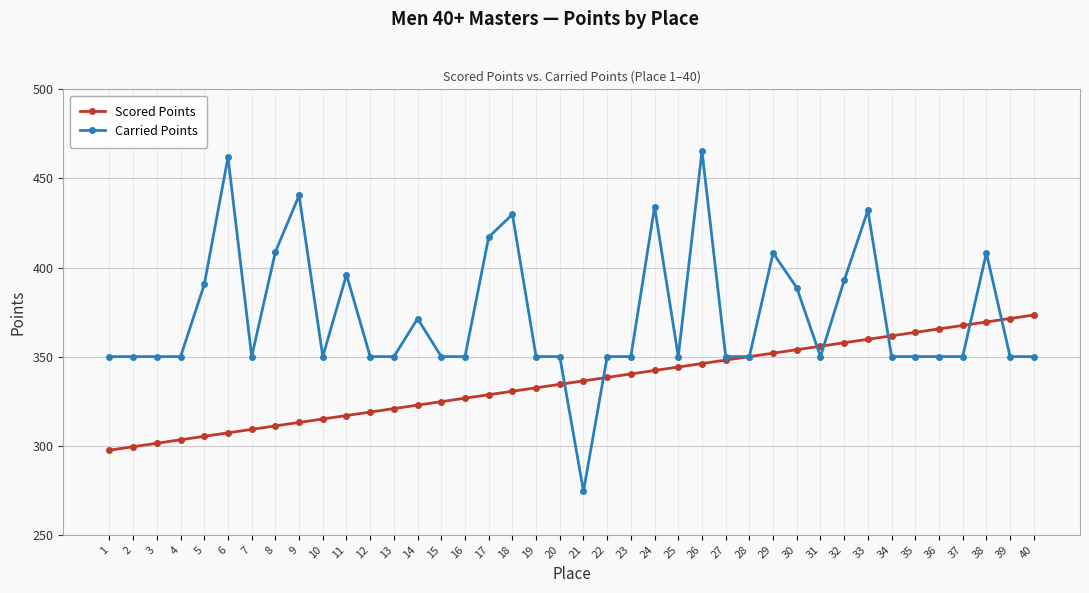

How many data points in Scored Points are above 336?

20